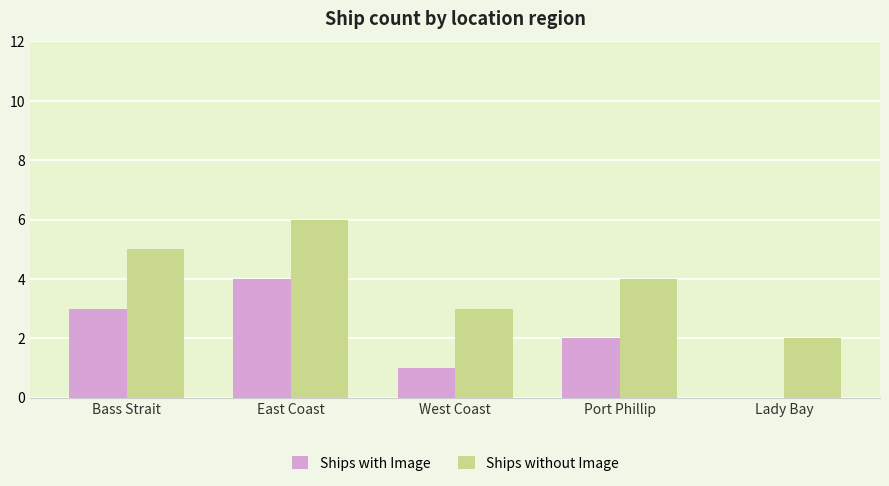

What is the greatest value displayed?

6